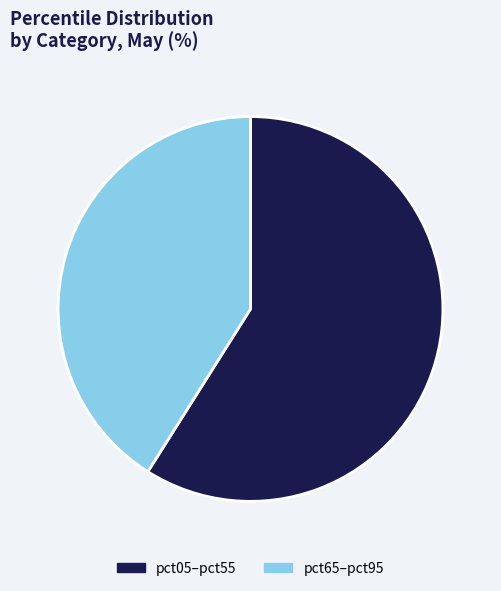

Rank the categories by value from lowest to highest.

pct65–pct95, pct05–pct55